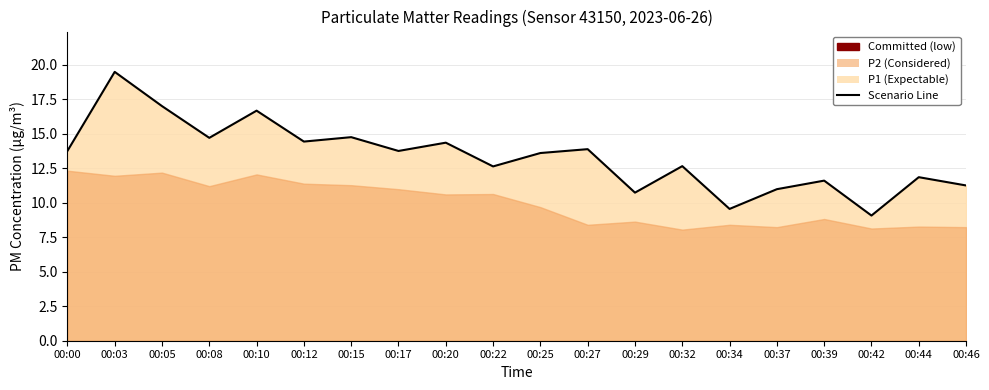

What is the change in value from 00:20 to 00:29?

-3.6